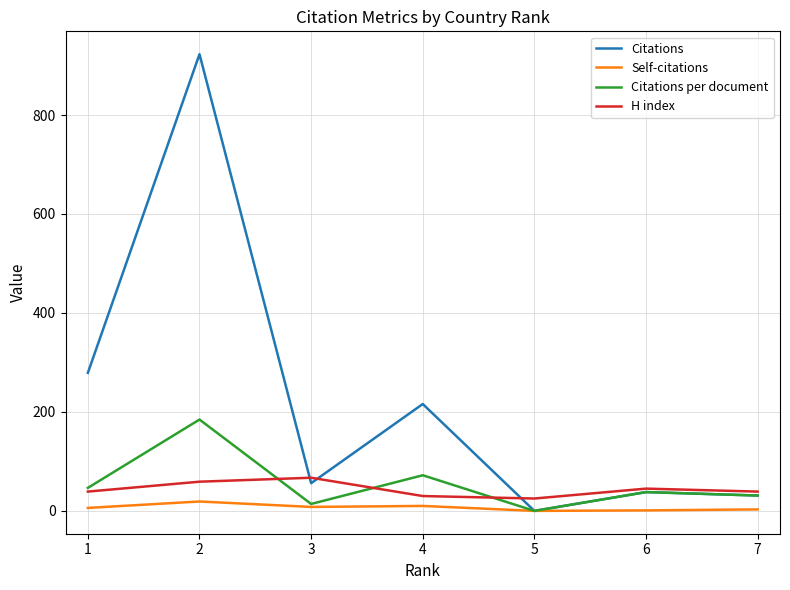

List the series in order of their peak value, highest first.

Citations, Citations per document, H index, Self-citations